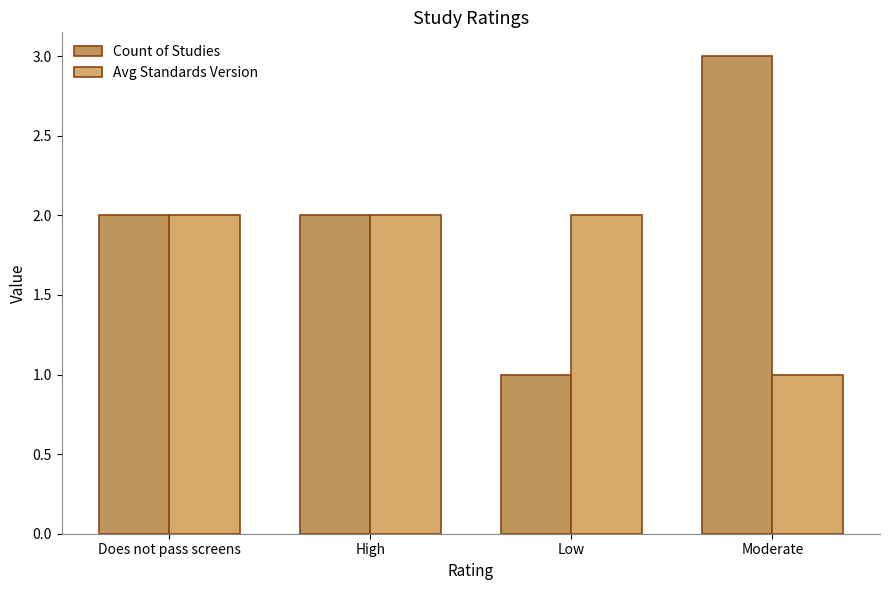

Which series has the widest spread of values?

Count of Studies